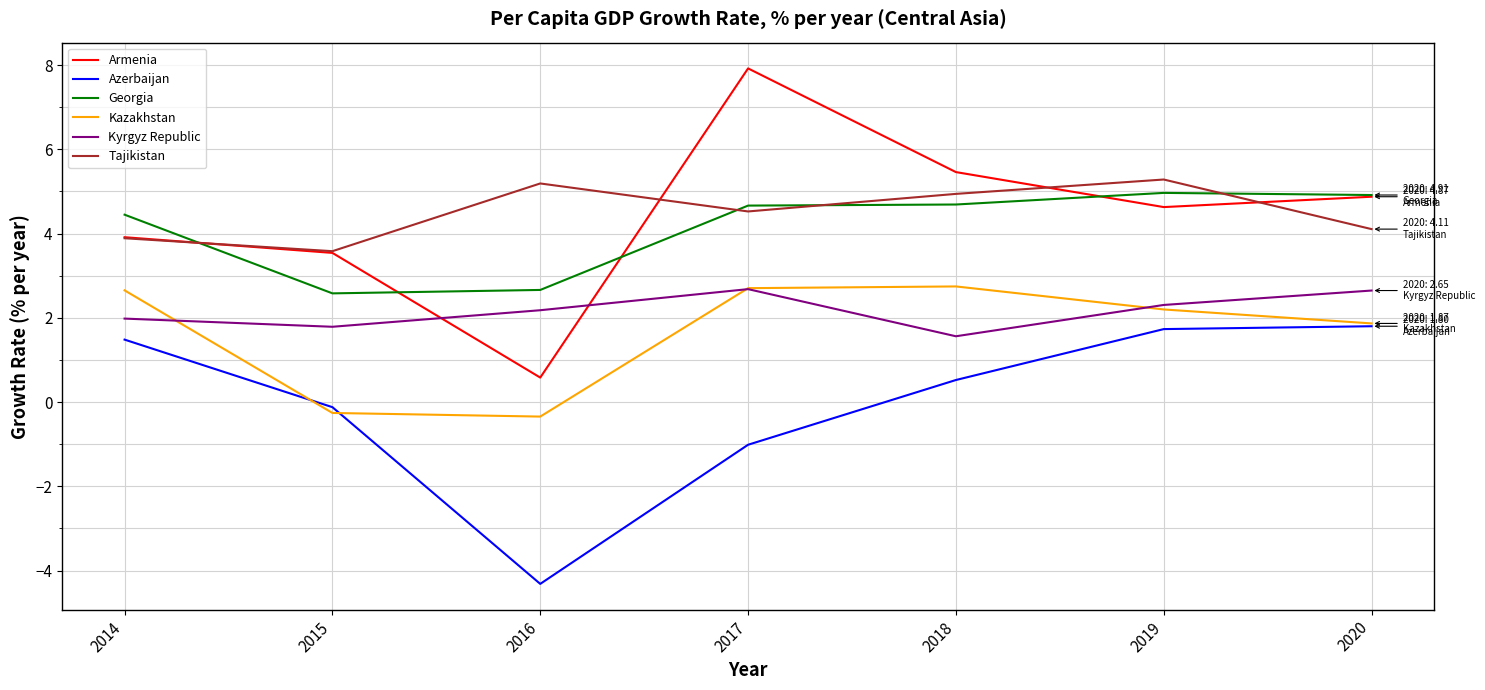

The value of Armenia at 2016 is 0.6. True or false?

True